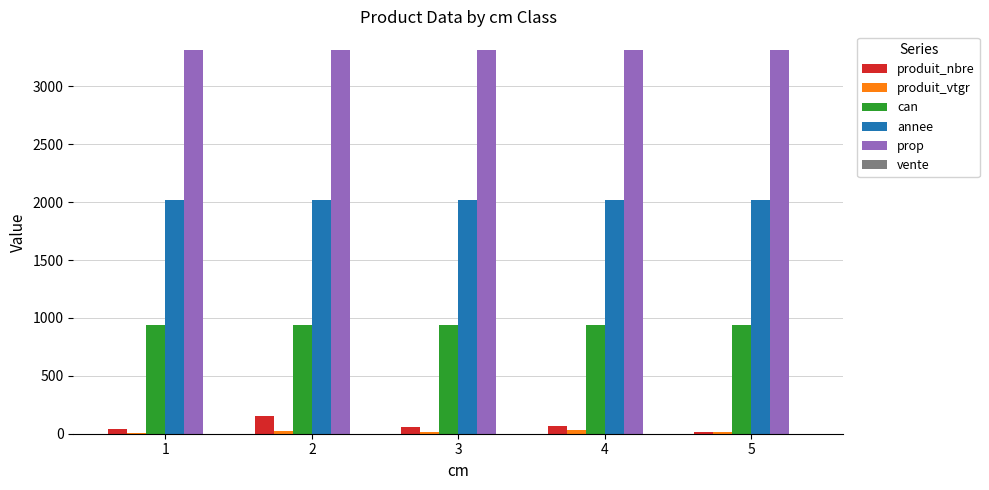

The annee series shows 2021.0 at 4. True or false?

True